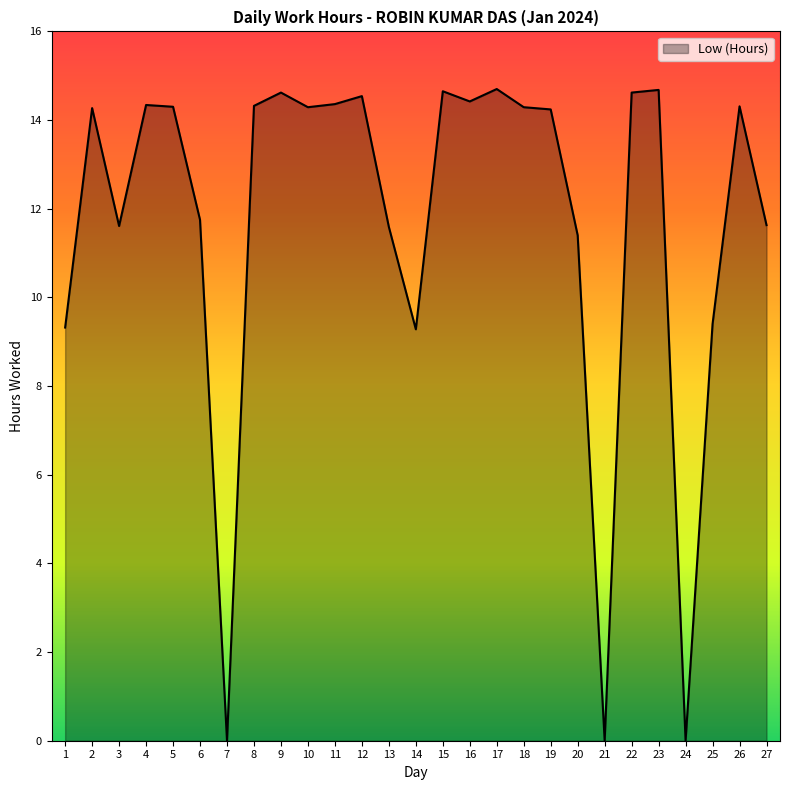

Is it true that the value at 7 is 0.0?

True